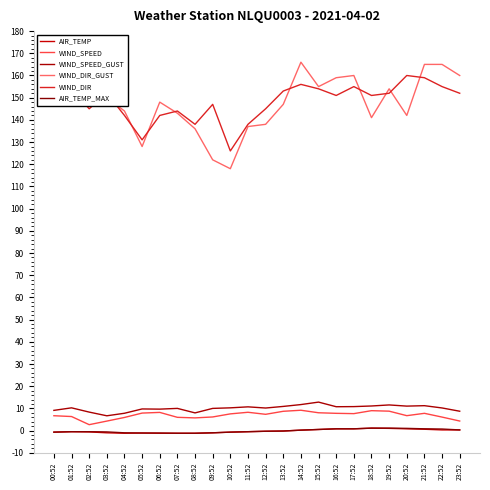

Where does the AIR_TEMP series first go above 0?

14:52